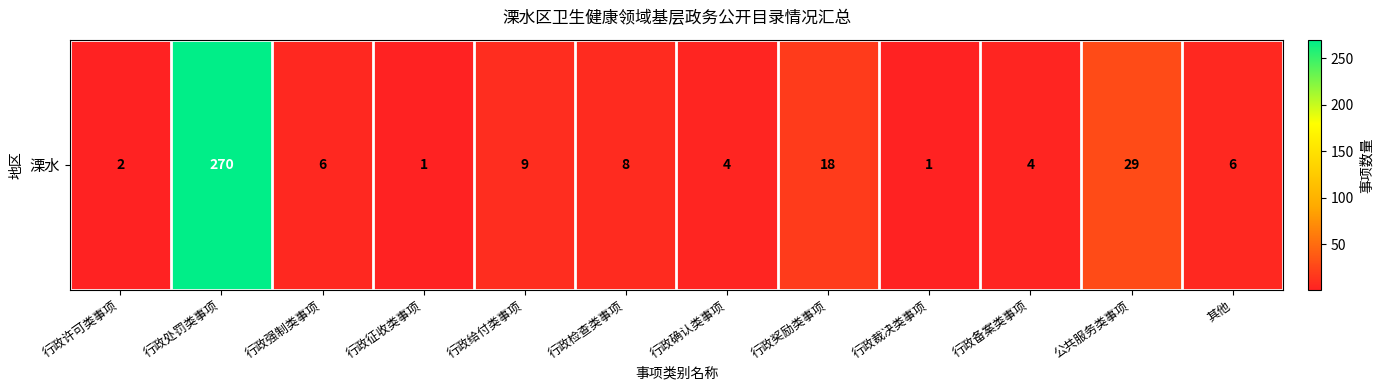

Reading left to right, list all the values displayed in this chart.

行政许可类事项=2	行政处罚类事项=270	行政强制类事项=6	行政征收类事项=1	行政给付类事项=9	行政检查类事项=8	行政确认类事项=4	行政奖励类事项=18	行政裁决类事项=1	行政备案类事项=4	公共服务类事项=29	其他=6